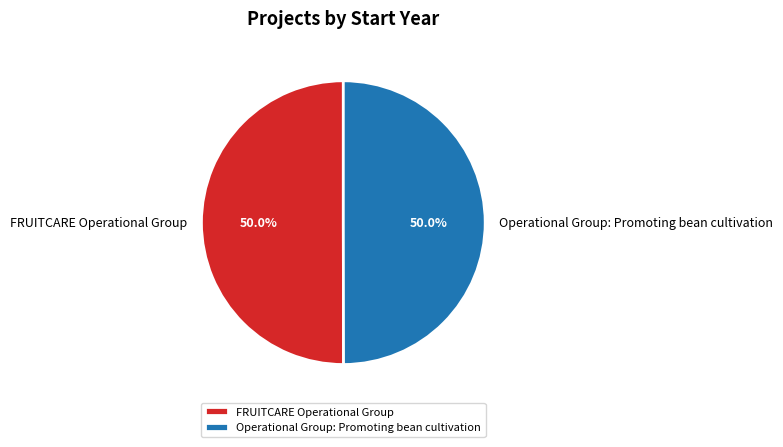

Do Operational Group: Promoting bean cultivation and FRUITCARE Operational Group together represent more than half of the pie?

Yes